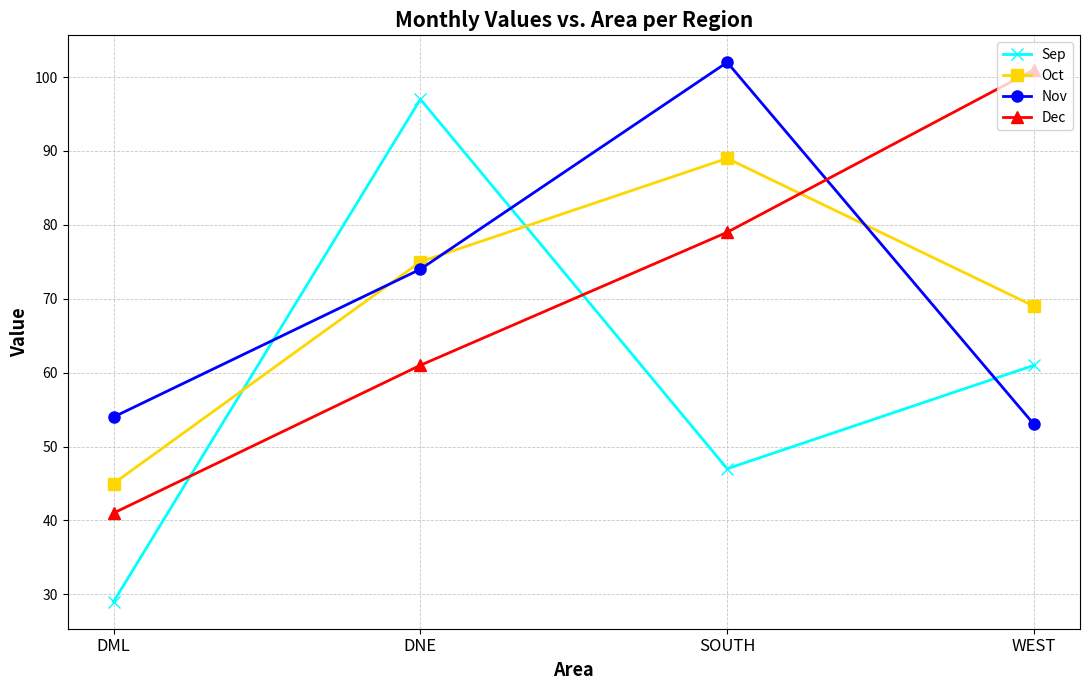

How many distinct data groups are displayed?

4